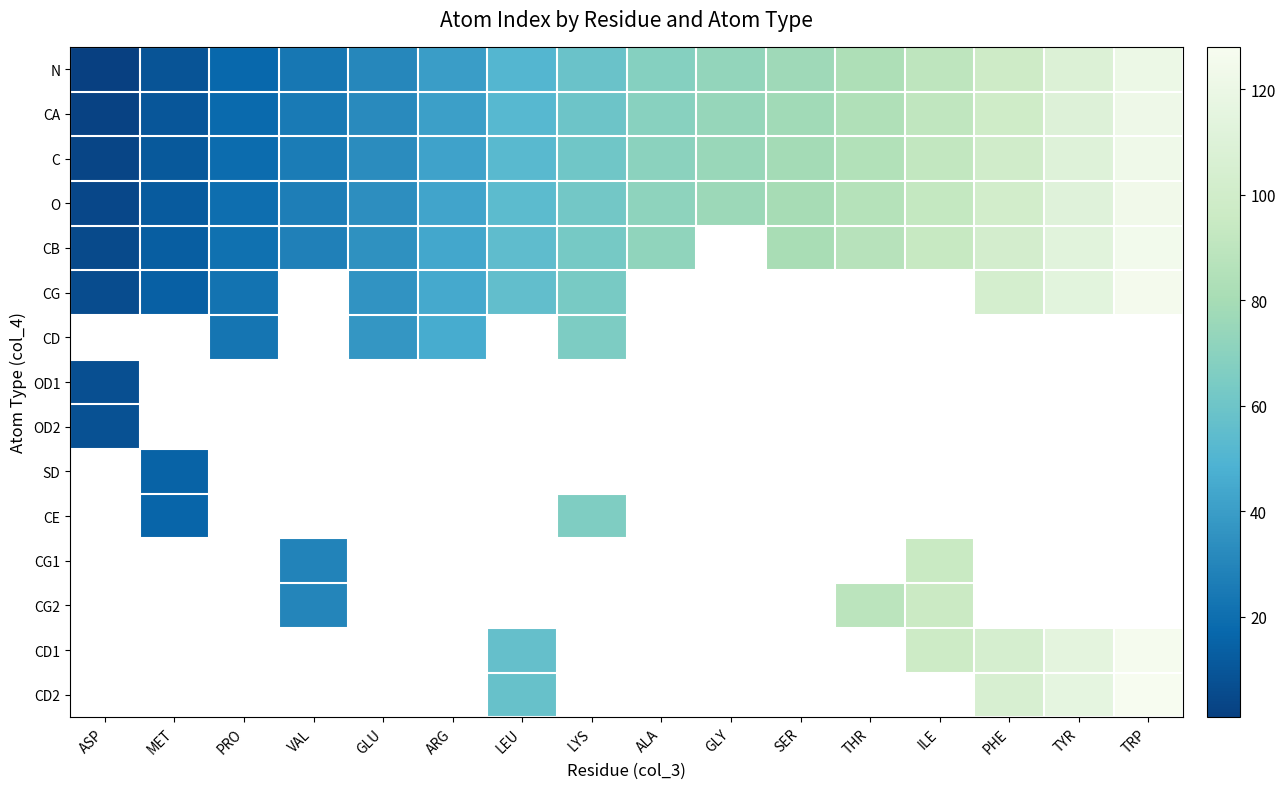

At which category does the chart reach its peak across all series?

TRP